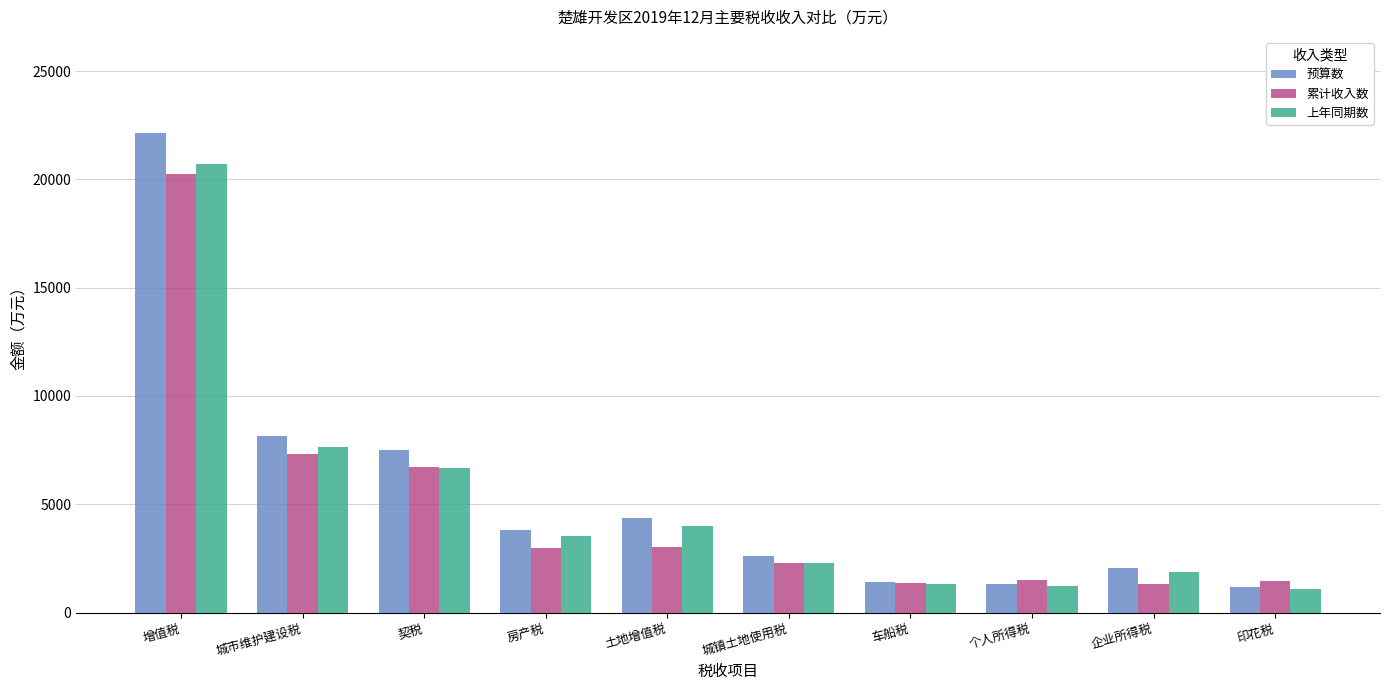

What position from the left is 个人所得税?

8